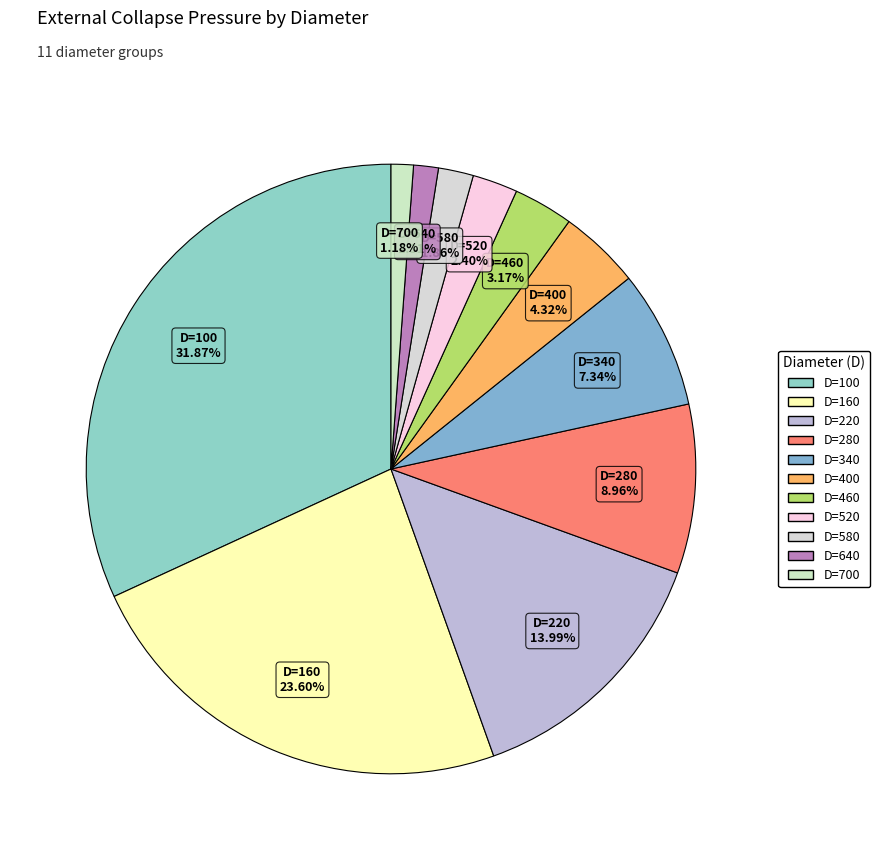

How many slices are in this pie chart?

11